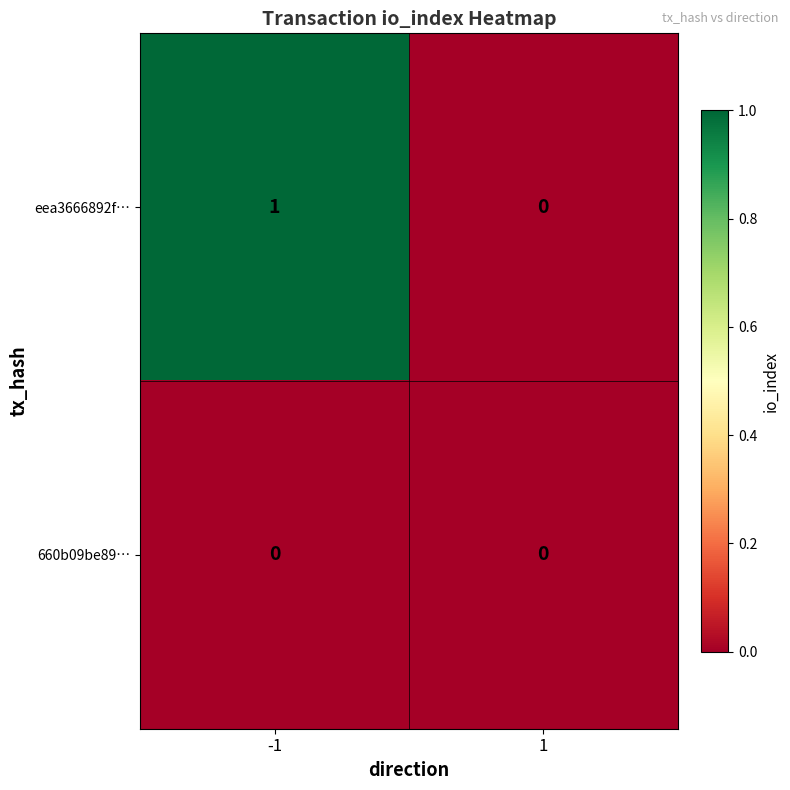

At -1, list the series in order from largest to smallest.

eea3666892f…, 660b09be89…